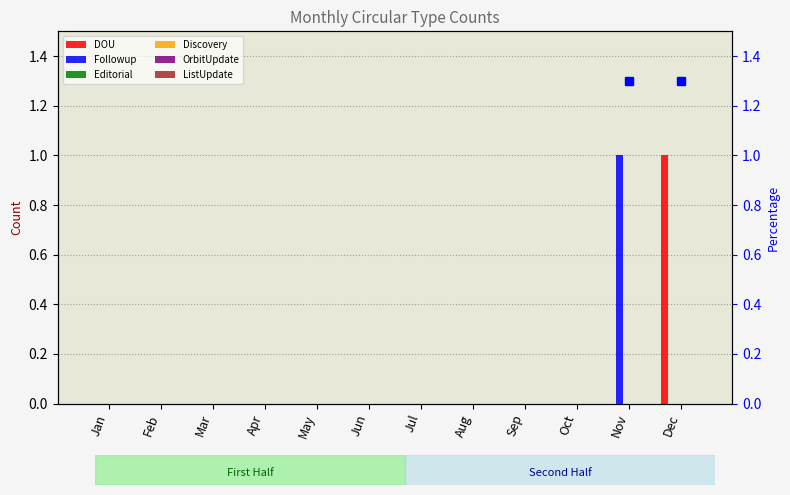

How many positive values does the Followup series have?

1